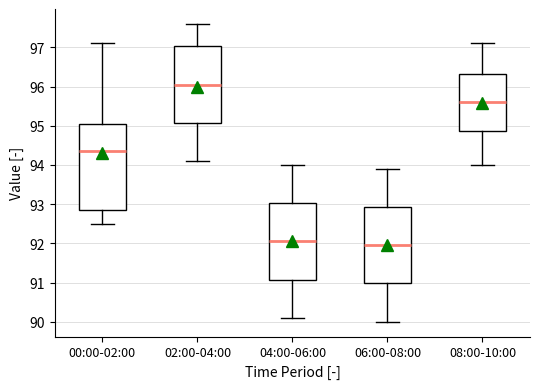

Where does the lower whisker of the box for 04:00-06:00 end on the y-axis? The values are not printed on the chart, so give them approximately, as read against the axis.

90.1